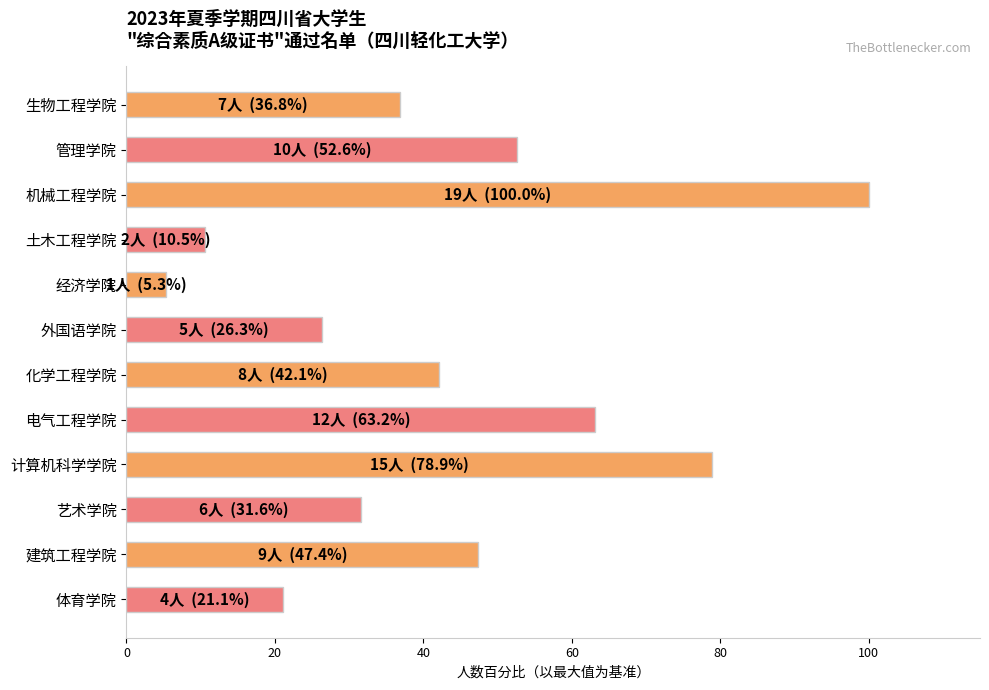

Which category has the lowest value across all series?

经济学院